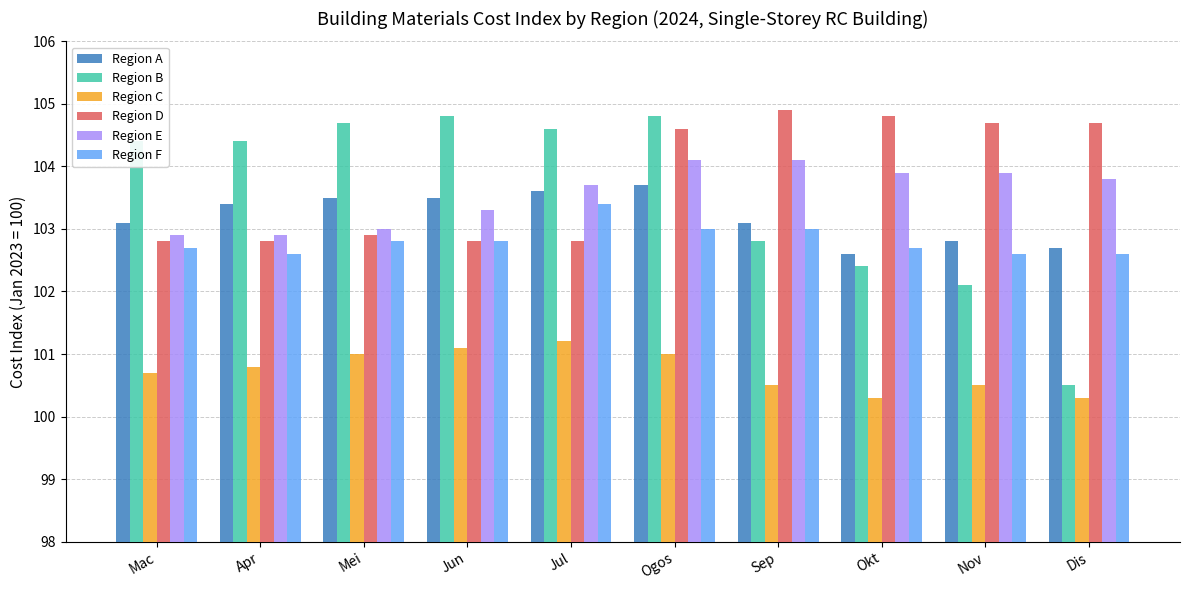

What is the difference between the second highest and second lowest values in the Region A series?

0.9